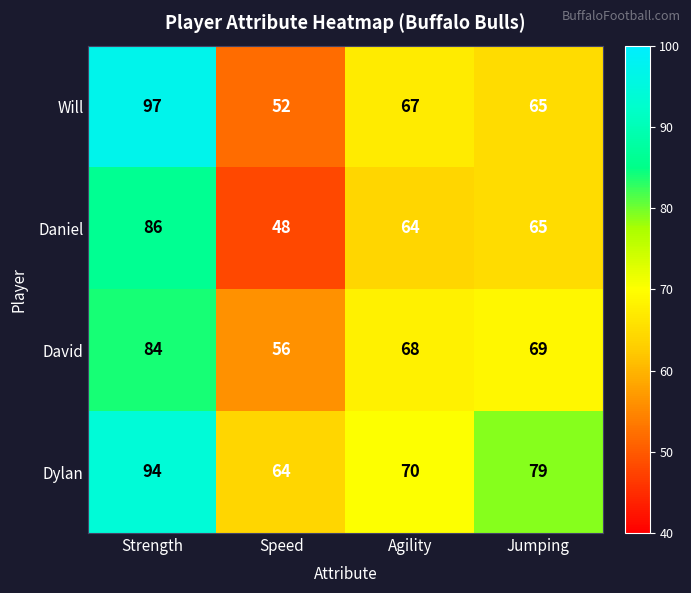

True or false: David has a value of 68 at Agility.

True